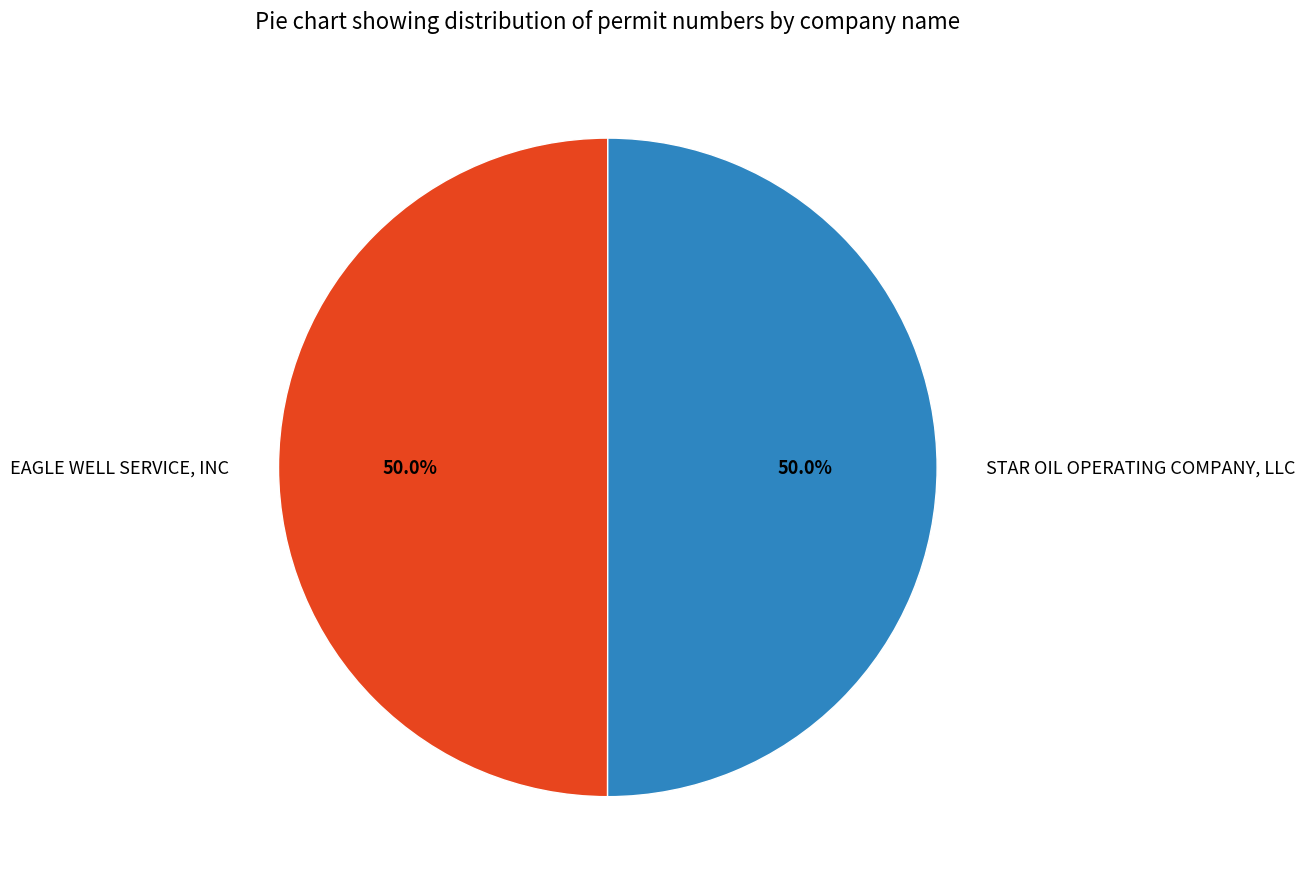

How many segments does this pie chart have?

2